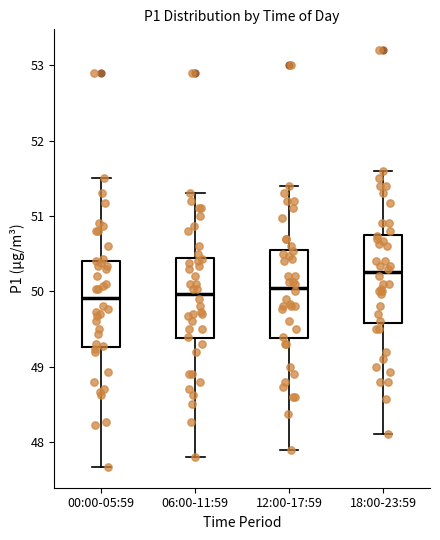

Reading left to right, read every box against the y-axis: the position of its median line, the range the box covers, and the ends of its whiskers. The values are not printed on the chart, so give them approximately, as read against the axis.

00:00-05:59: median 49.9, box 49.3 to 50.4, whiskers 47.7 to 51.5
06:00-11:59: median 50.0, box 49.4 to 50.4, whiskers 47.8 to 51.3
12:00-17:59: median 50.1, box 49.4 to 50.5, whiskers 47.9 to 51.4
18:00-23:59: median 50.3, box 49.6 to 50.7, whiskers 48.1 to 51.6